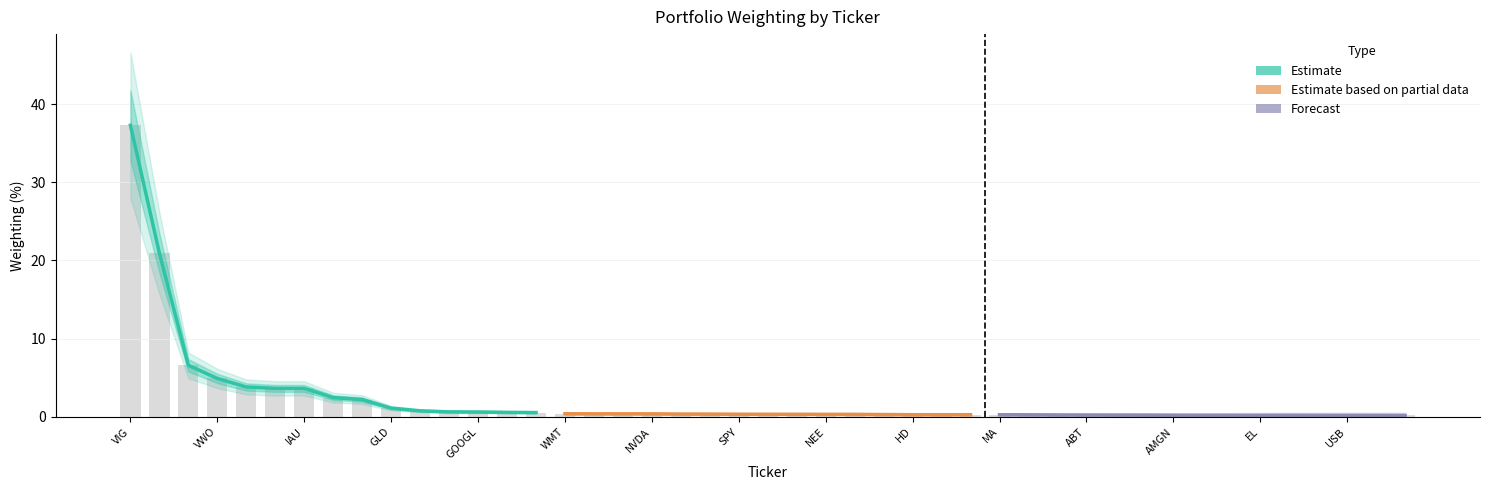

How many data points does each series have?

15